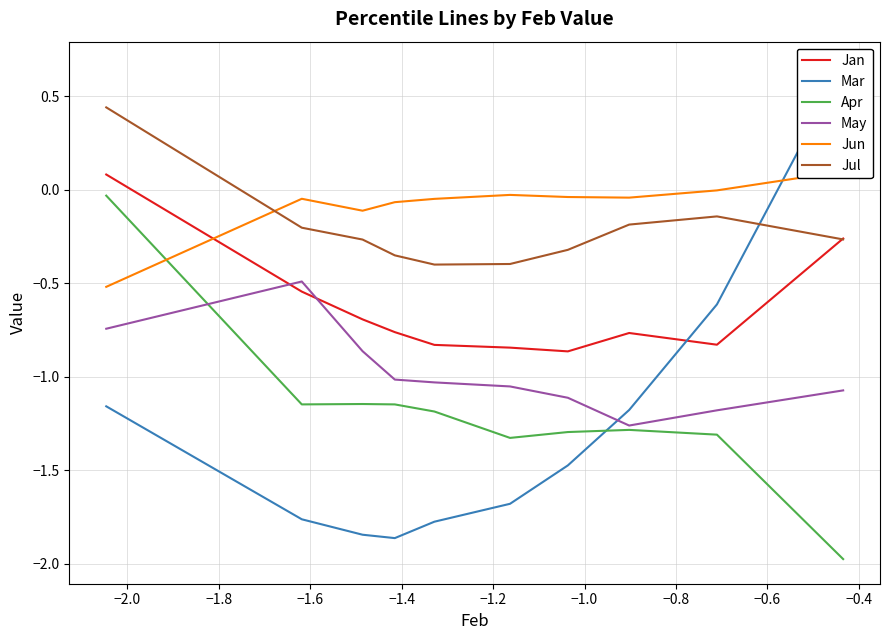

How many interior local valleys does the Jan series have?

2